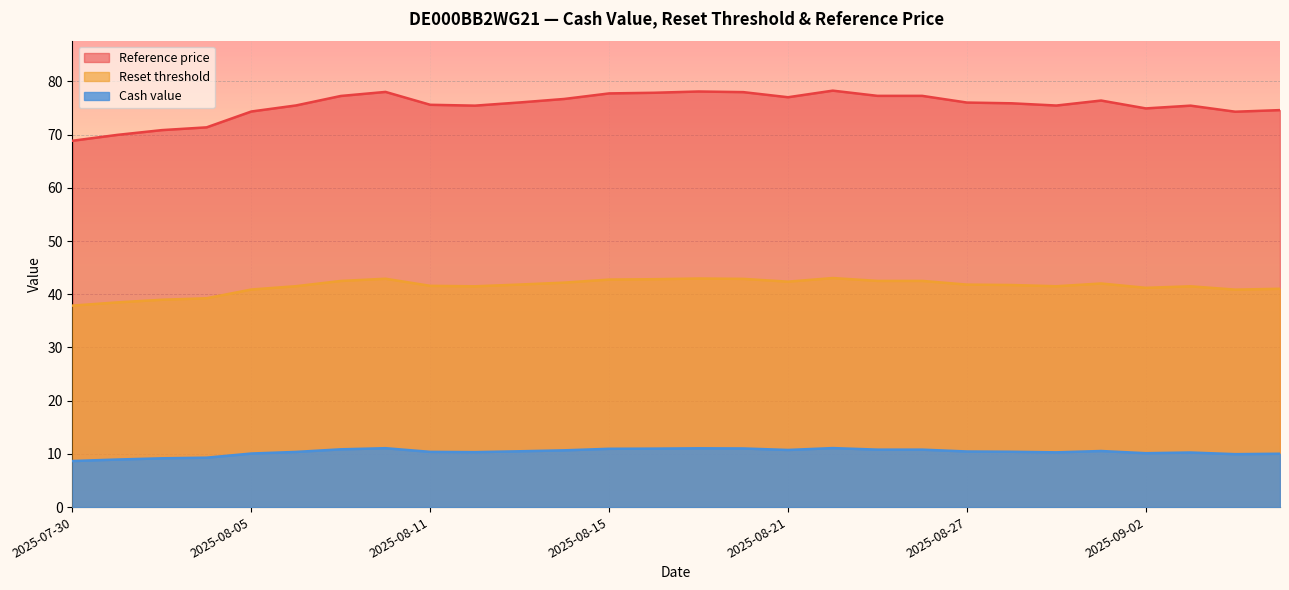

List the series in order of their overall mean, lowest first.

Cash value, Reset threshold, Reference price